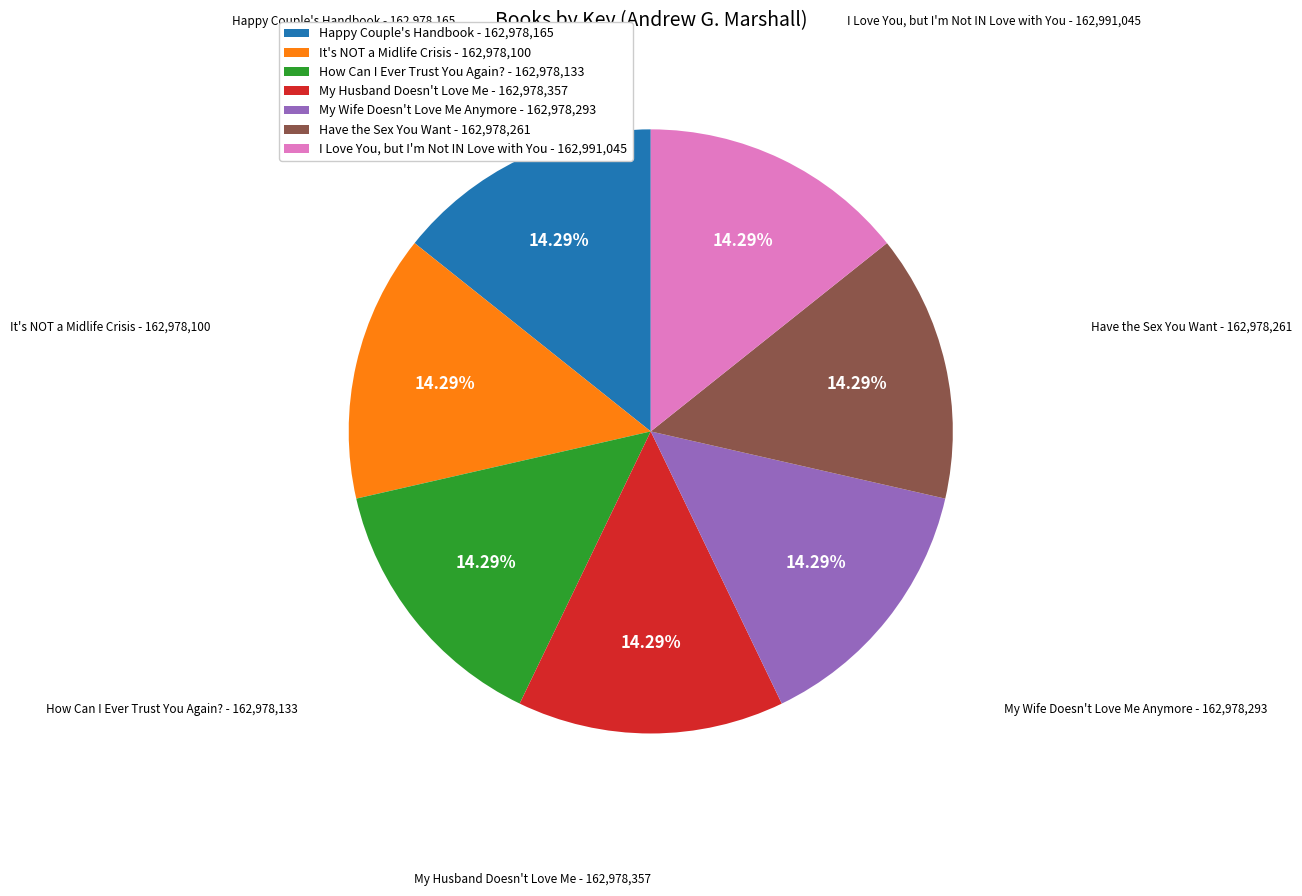

How many slices are in this pie chart?

7